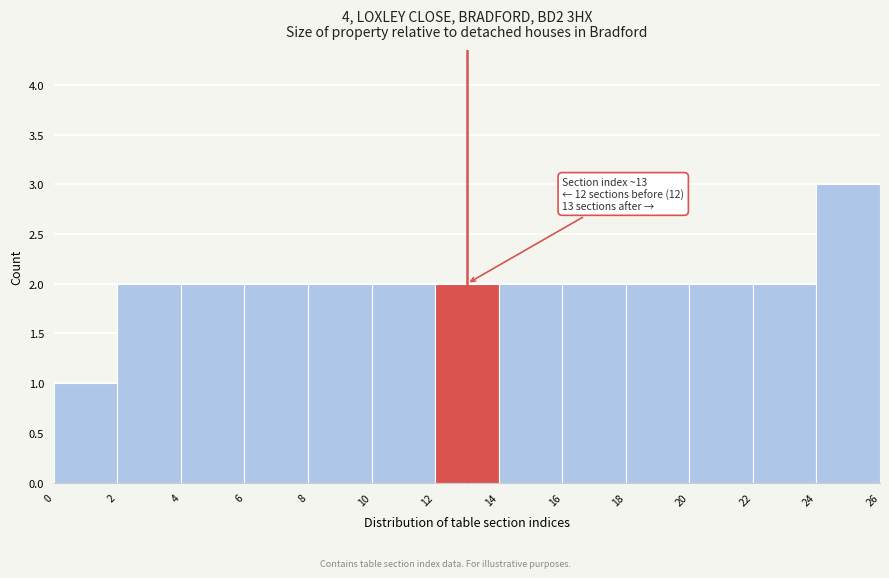

Over which range of the x-axis is the bar tallest?

24 to 26